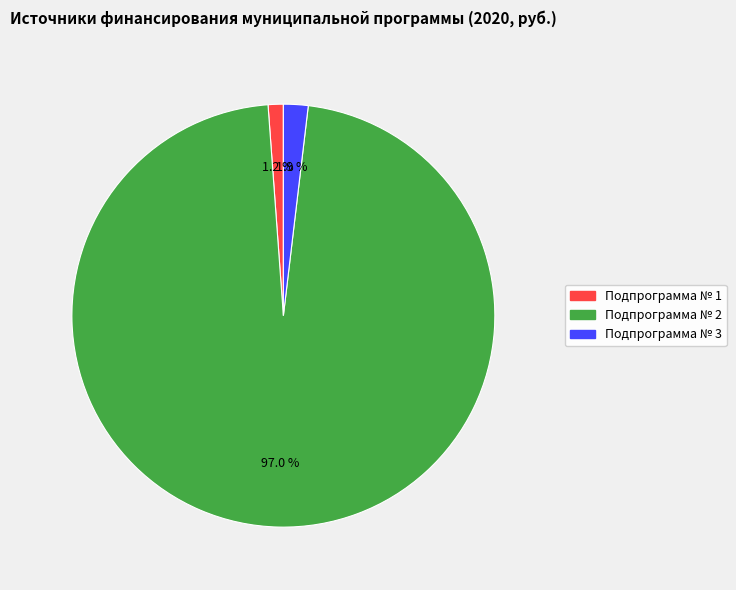

Which has a higher value, Подпрограмма № 1 or Подпрограмма № 3?

Подпрограмма № 3